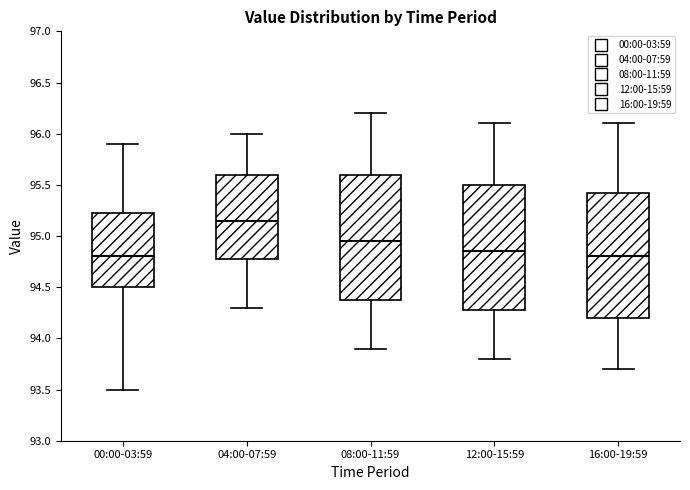

Reading left to right, read every box against the y-axis: the position of its median line, the range the box covers, and the ends of its whiskers. The values are not printed on the chart, so give them approximately, as read against the axis.

00:00-03:59: median 94.80, box 94.50 to 95.25, whiskers 93.50 to 95.90
04:00-07:59: median 95.15, box 94.80 to 95.60, whiskers 94.30 to 96.00
08:00-11:59: median 94.95, box 94.40 to 95.60, whiskers 93.90 to 96.20
12:00-15:59: median 94.85, box 94.30 to 95.50, whiskers 93.80 to 96.10
16:00-19:59: median 94.80, box 94.20 to 95.45, whiskers 93.70 to 96.10